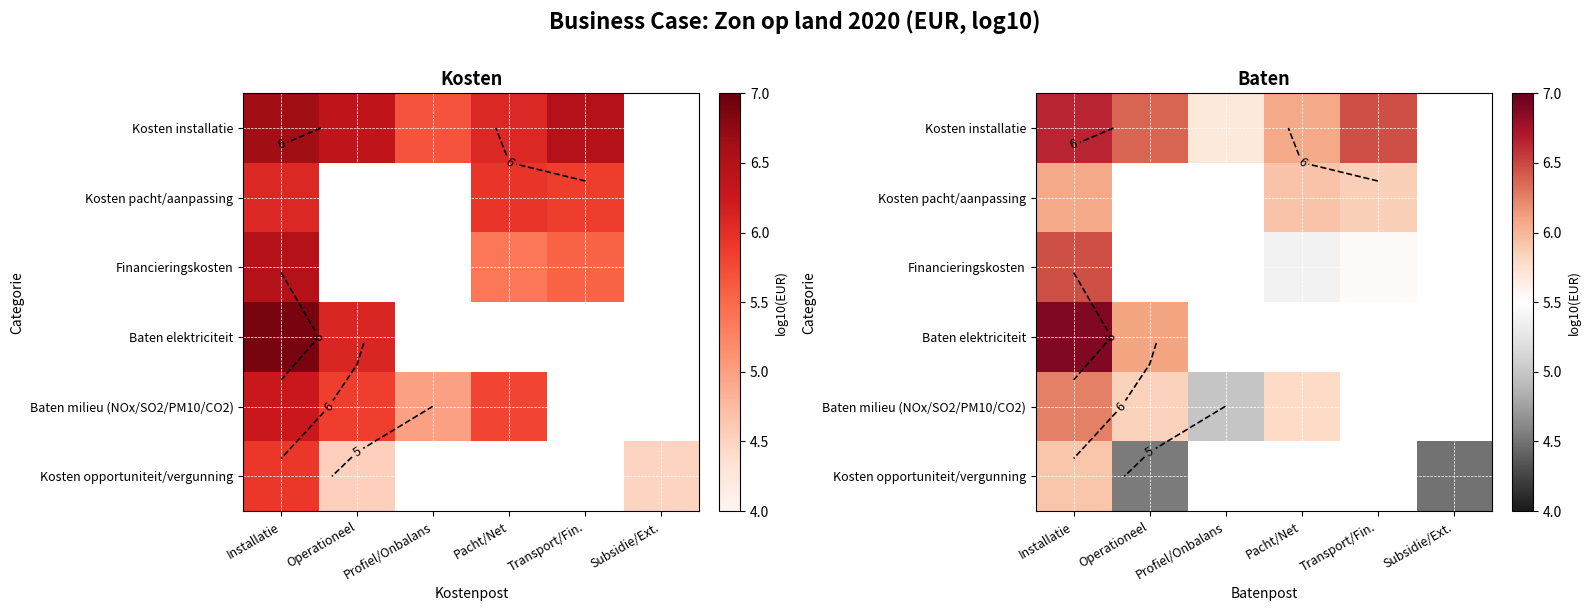

At how many categories does at least one series exceed 5?

5